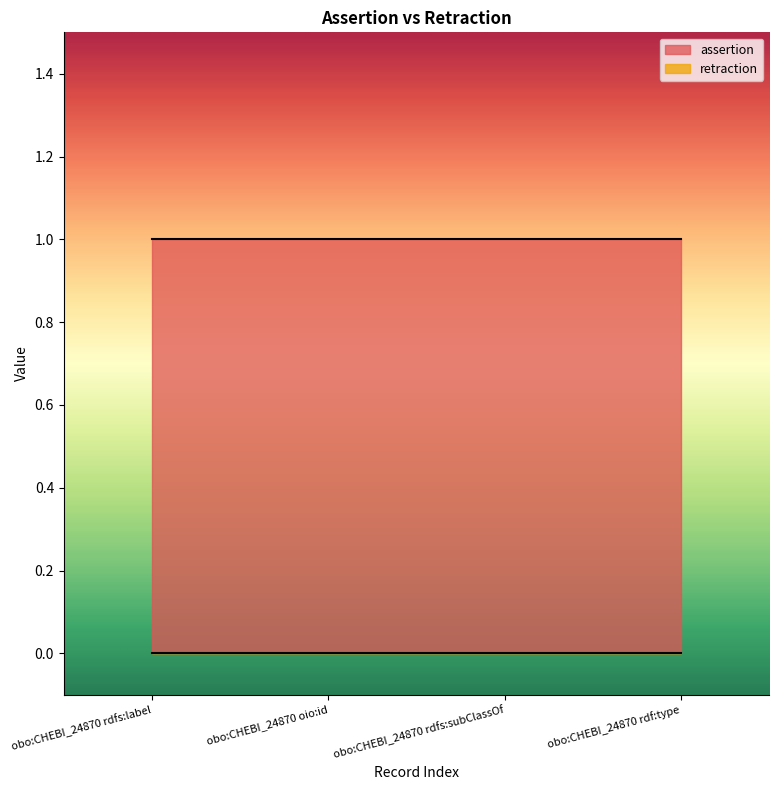

Which category has the highest value in the retraction series?

obo:CHEBI_24870 rdfs:label